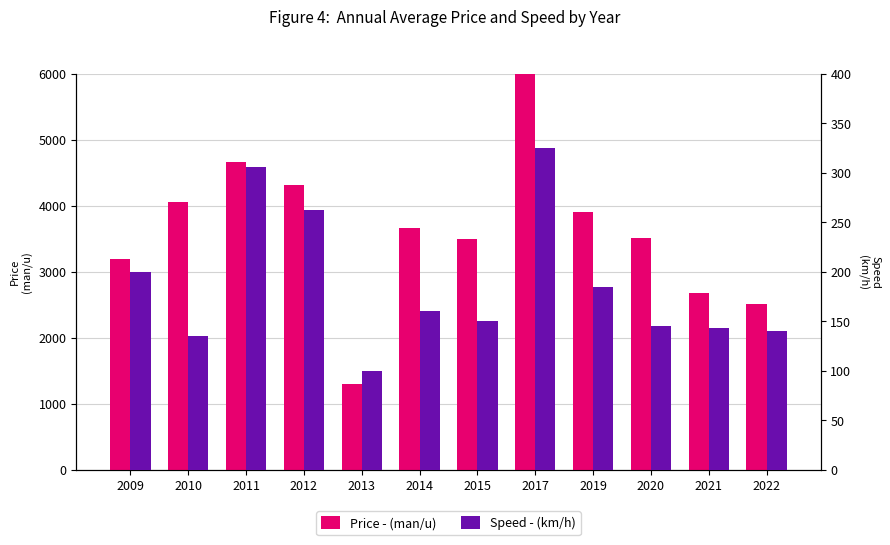

What is the value of the Speed (km/h) bar at the 8th from the left?

325